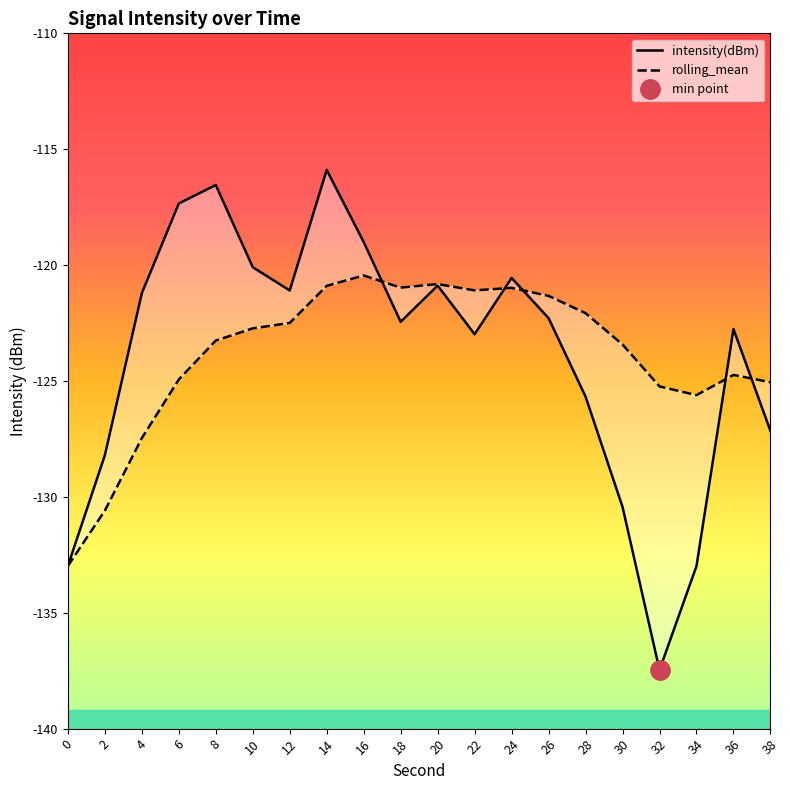

Where is the first local minimum for rolling_mean?

18